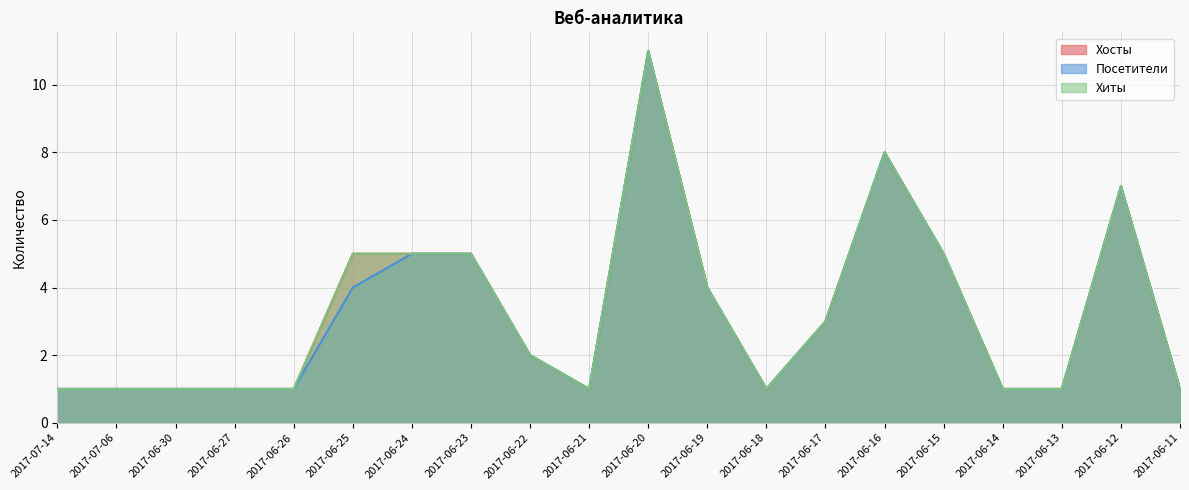

Which series changed the most between 2017-06-17 and 2017-06-12?

Хосты